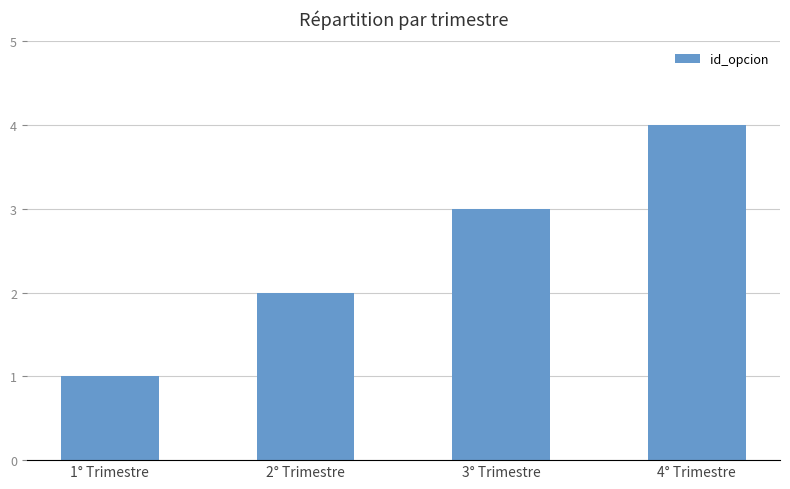

True or false: the data shows 2 at 1° Trimestre.

False